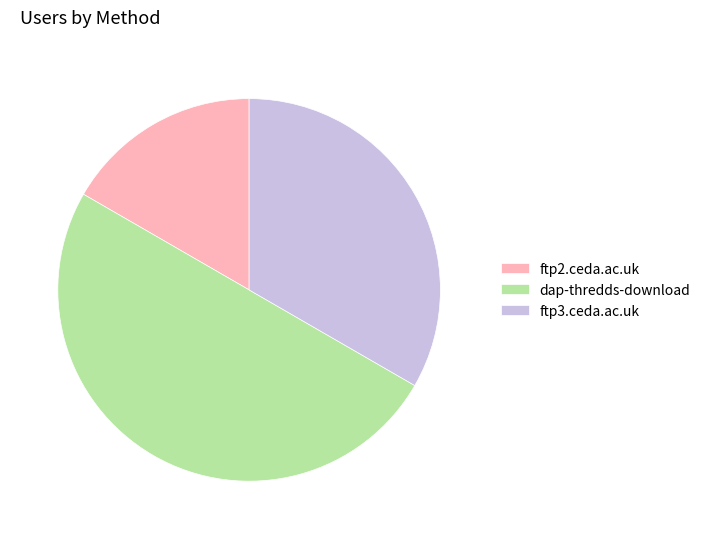

What is the ratio of the value at ftp3.ceda.ac.uk to the value at dap-thredds-download?

0.7